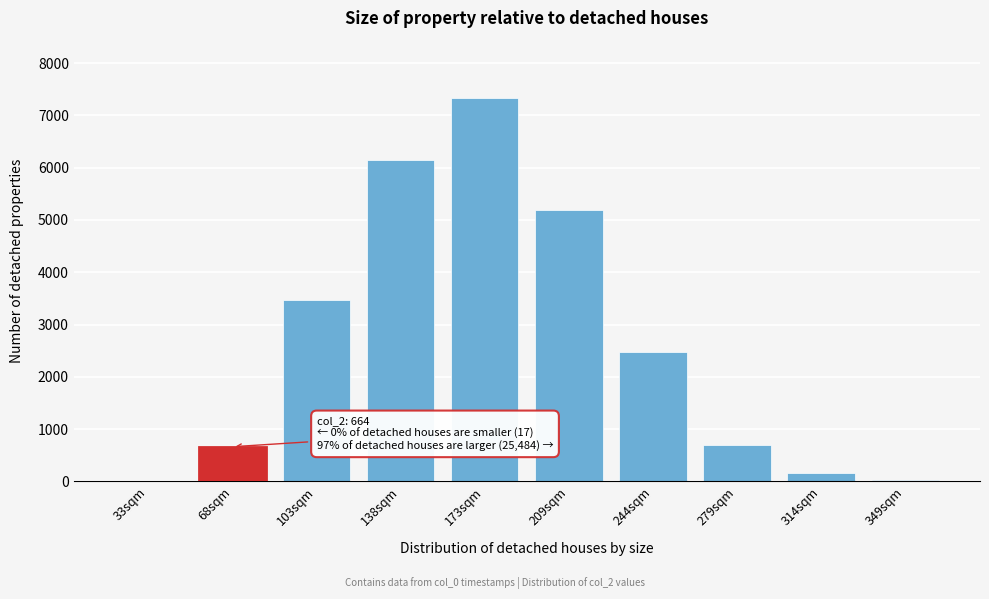

At which label is the value closest to 3673?

103sqm